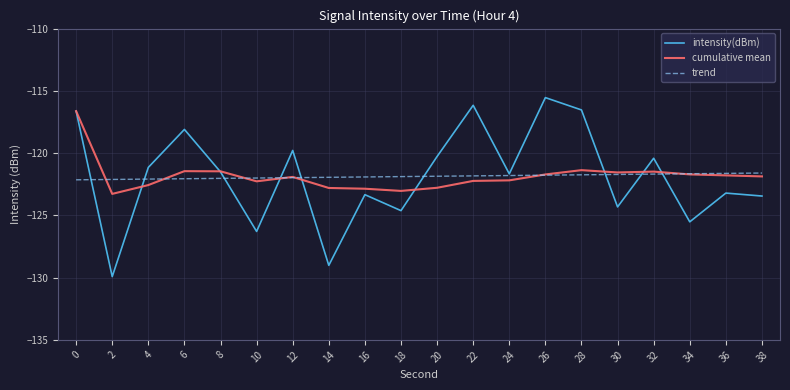

What is the total value across all series at 34?

-368.9